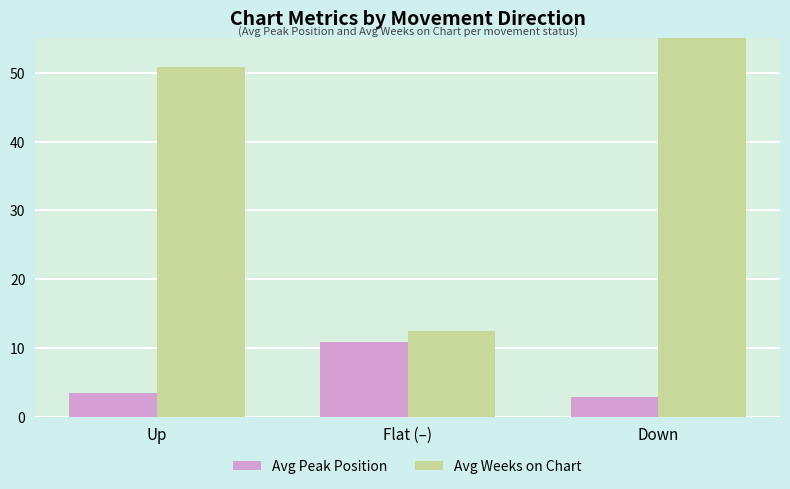

Reading right to left, transcribe all the data shown in this chart.

Avg Peak Position: Down=2.9	Flat (–)=10.8	Up=3.4
Avg Weeks on Chart: Down=58.4	Flat (–)=12.4	Up=50.8